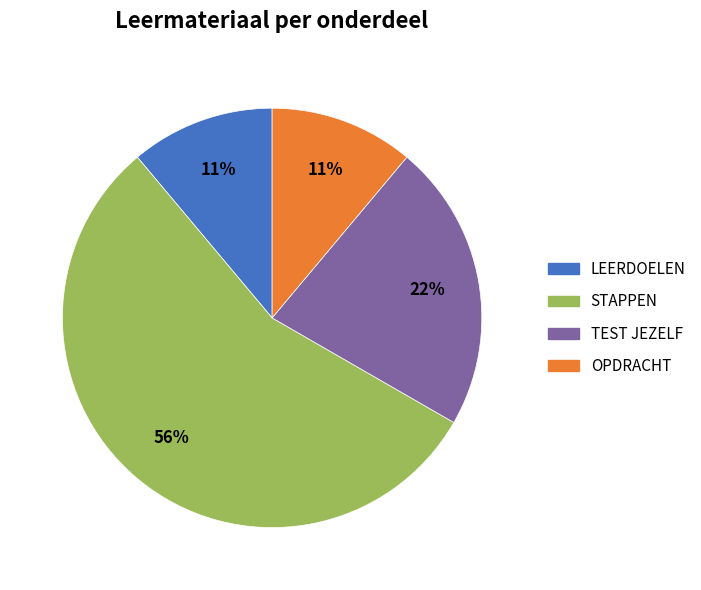

Is there any slice that represents more than half of the pie?

Yes